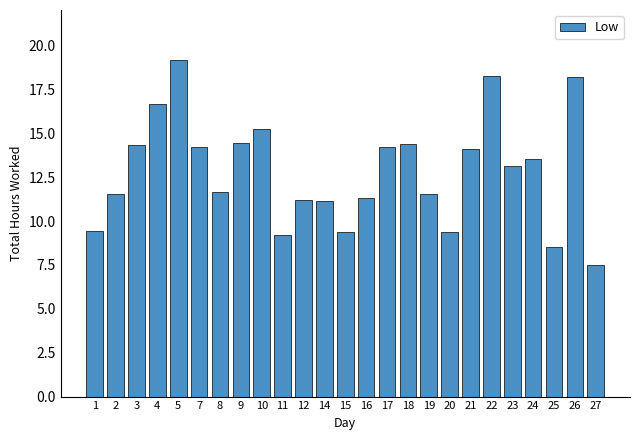

What is the value of the 11th bar from the left?

11.2